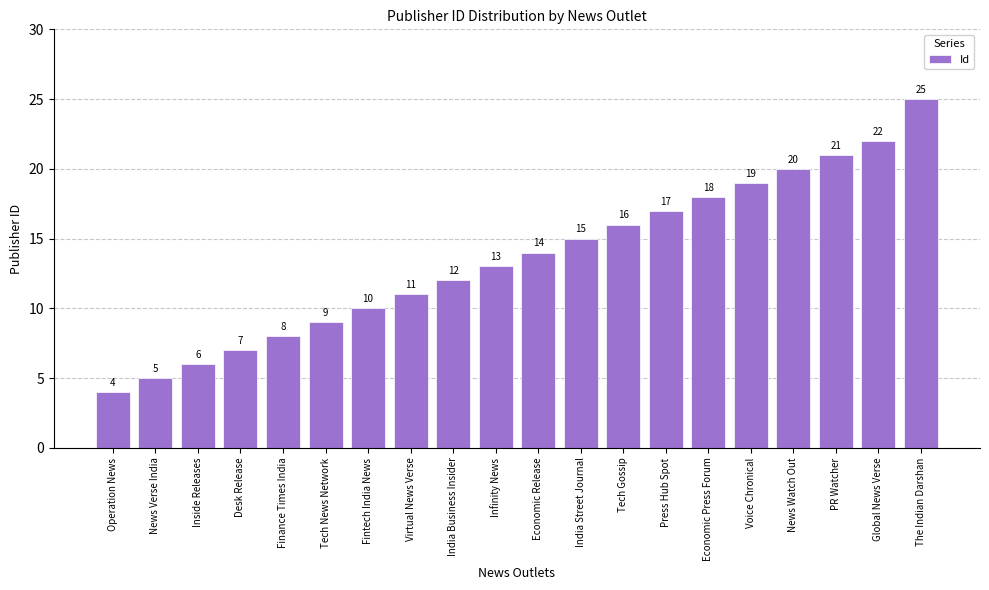

Which category has the lowest value across all series?

Operation News